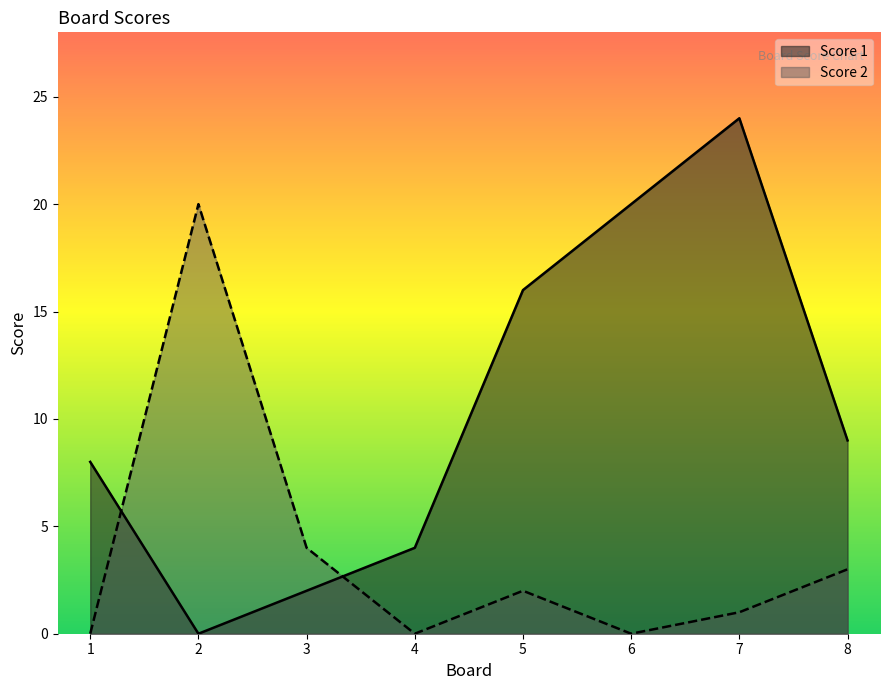

Does the chart display data point markers on the line(s)?

No